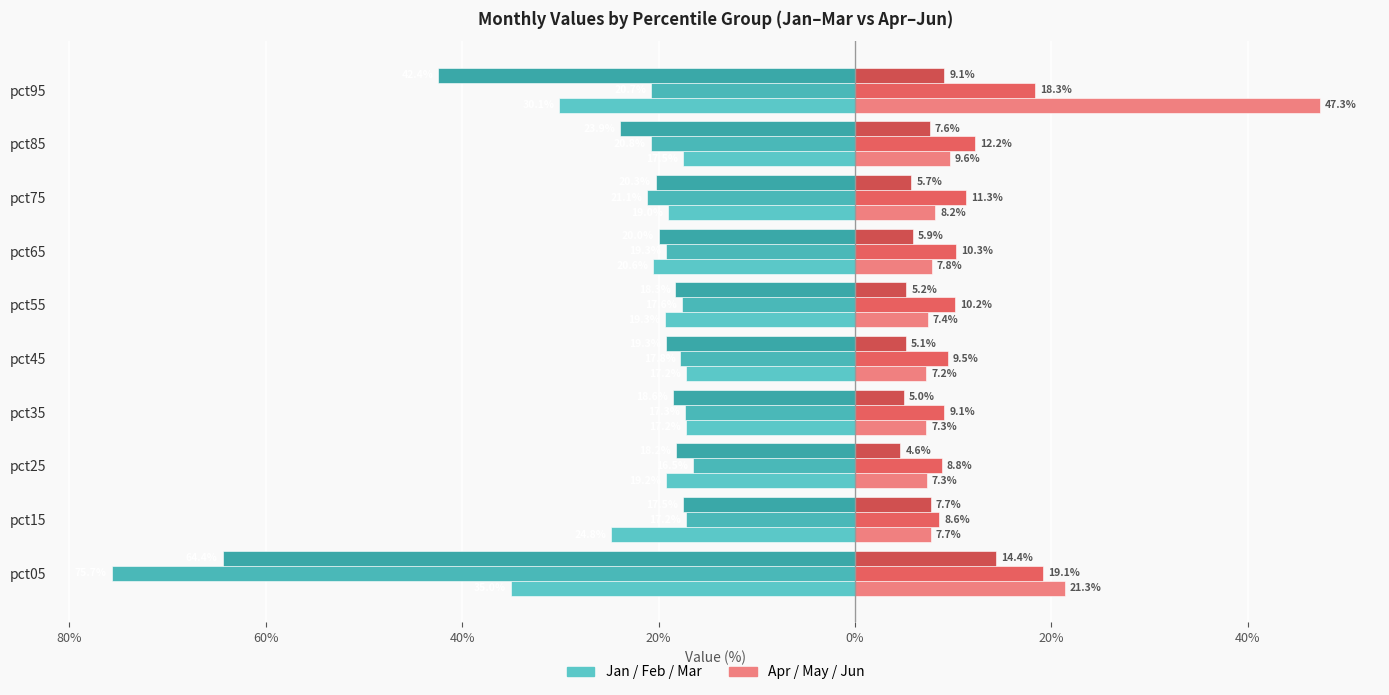

True or false: Jun has a value of 7.5 at pct35.

False